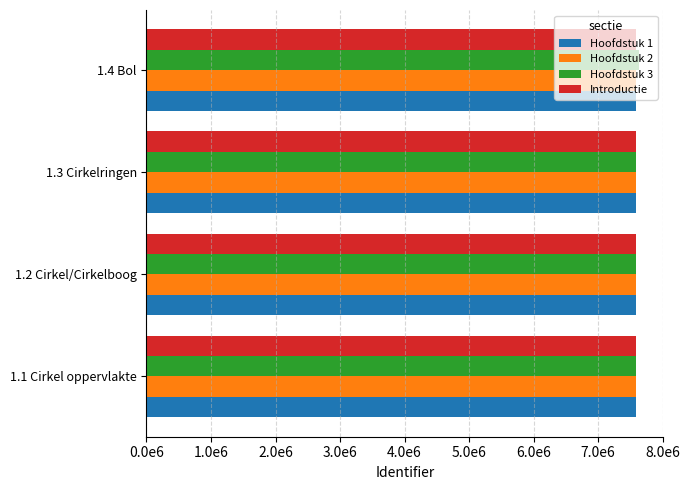

What is the maximum value shown in the chart?

7626630